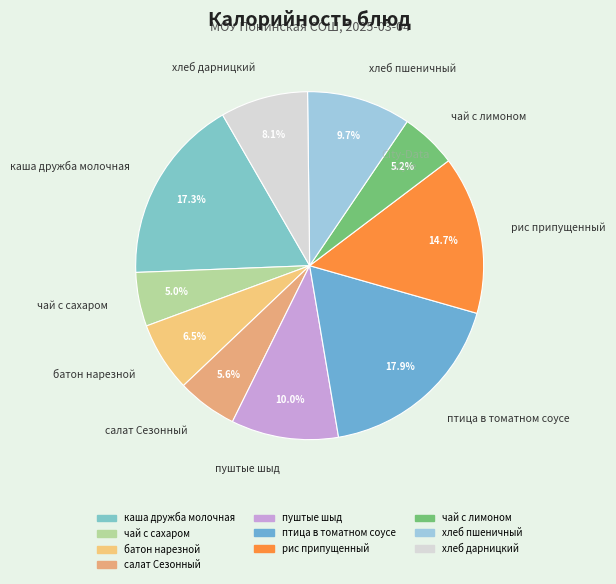

Do каша дружба молочная and рис припущенный together represent more than half of the pie?

No